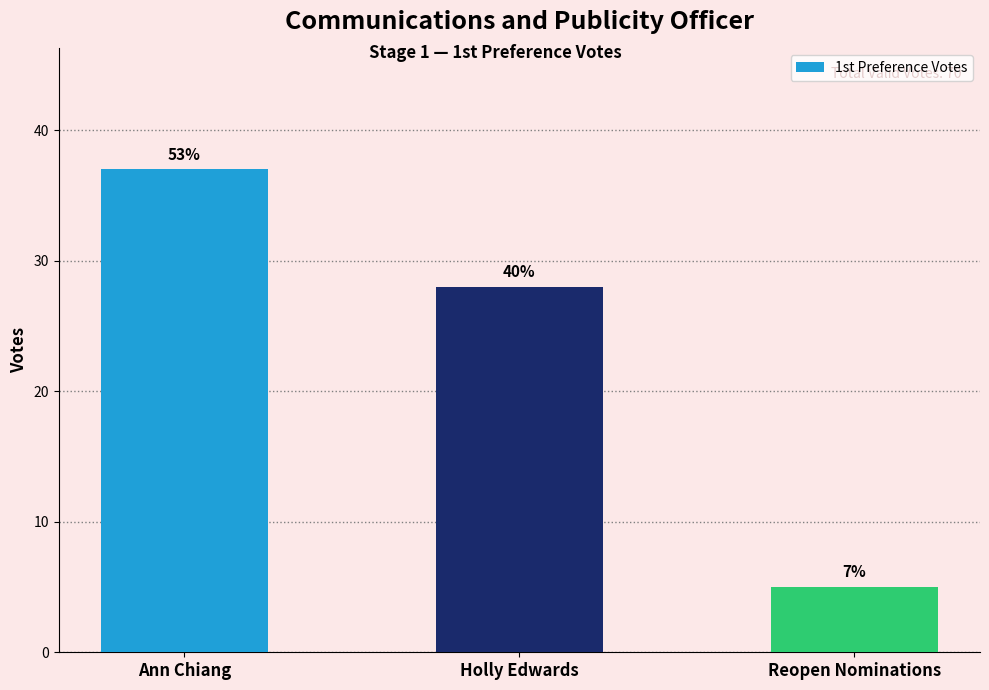

What is the sum of the values at Reopen Nominations and Holly Edwards?

33